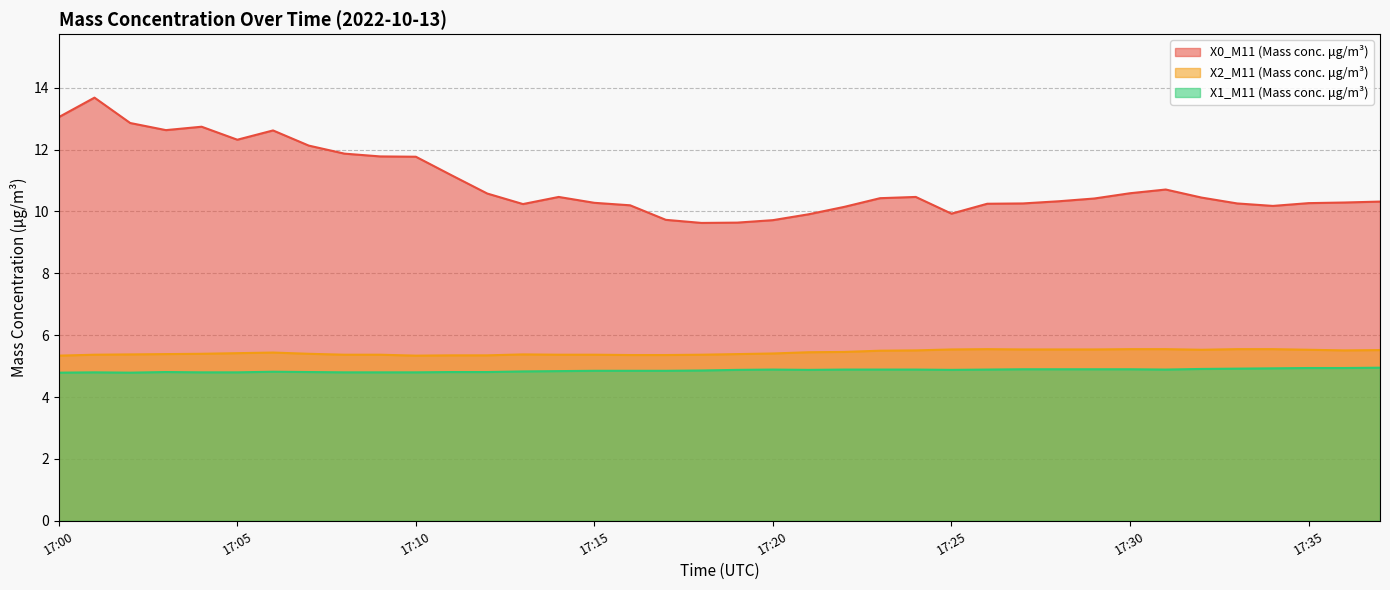

Reading left to right, what are all the values shown in this chart?

X0_M11 (Mass conc. μg/m³): 17:00=13.1	17:01=13.7	17:02=12.9	17:03=12.6	17:04=12.7	17:05=12.3	17:06=12.6	17:07=12.1	17:08=11.9	17:09=11.8	17:10=11.8	17:11=11.2	17:12=10.6	17:13=10.2	17:14=10.5	17:15=10.3	17:16=10.2	17:17=9.7	17:18=9.6	17:19=9.6	17:20=9.7	17:21=9.9	17:22=10.2	17:23=10.4	17:24=10.5	17:25=9.9	17:26=10.2	17:27=10.3	17:28=10.3	17:29=10.4	17:30=10.6	17:31=10.7	17:32=10.4	17:33=10.3	17:34=10.2	17:35=10.3	17:36=10.3	17:37=10.3
X2_M11 (Mass conc. μg/m³): 17:00=5.3	17:01=5.4	17:02=5.4	17:03=5.4	17:04=5.4	17:05=5.4	17:06=5.4	17:07=5.4	17:08=5.4	17:09=5.4	17:10=5.3	17:11=5.3	17:12=5.3	17:13=5.4	17:14=5.4	17:15=5.4	17:16=5.4	17:17=5.4	17:18=5.4	17:19=5.4	17:20=5.4	17:21=5.5	17:22=5.5	17:23=5.5	17:24=5.5	17:25=5.5	17:26=5.5	17:27=5.5	17:28=5.5	17:29=5.5	17:30=5.5	17:31=5.5	17:32=5.5	17:33=5.5	17:34=5.5	17:35=5.5	17:36=5.5	17:37=5.5
X1_M11 (Mass conc. μg/m³): 17:00=4.8	17:01=4.8	17:02=4.8	17:03=4.8	17:04=4.8	17:05=4.8	17:06=4.8	17:07=4.8	17:08=4.8	17:09=4.8	17:10=4.8	17:11=4.8	17:12=4.8	17:13=4.8	17:14=4.8	17:15=4.8	17:16=4.8	17:17=4.8	17:18=4.9	17:19=4.9	17:20=4.9	17:21=4.9	17:22=4.9	17:23=4.9	17:24=4.9	17:25=4.9	17:26=4.9	17:27=4.9	17:28=4.9	17:29=4.9	17:30=4.9	17:31=4.9	17:32=4.9	17:33=4.9	17:34=4.9	17:35=4.9	17:36=4.9	17:37=5.0